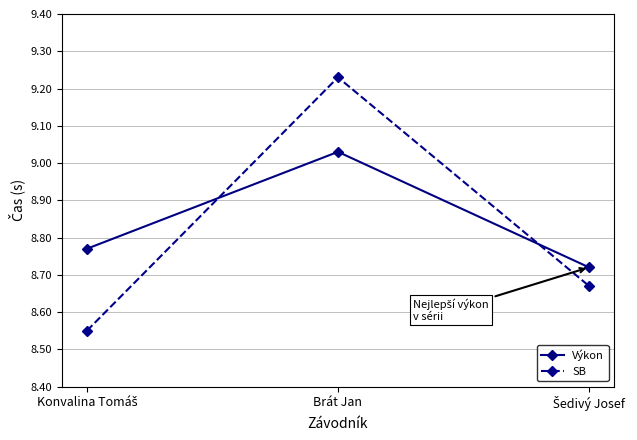

Is it true that Výkon equals 4.6 at Brát Jan?

False